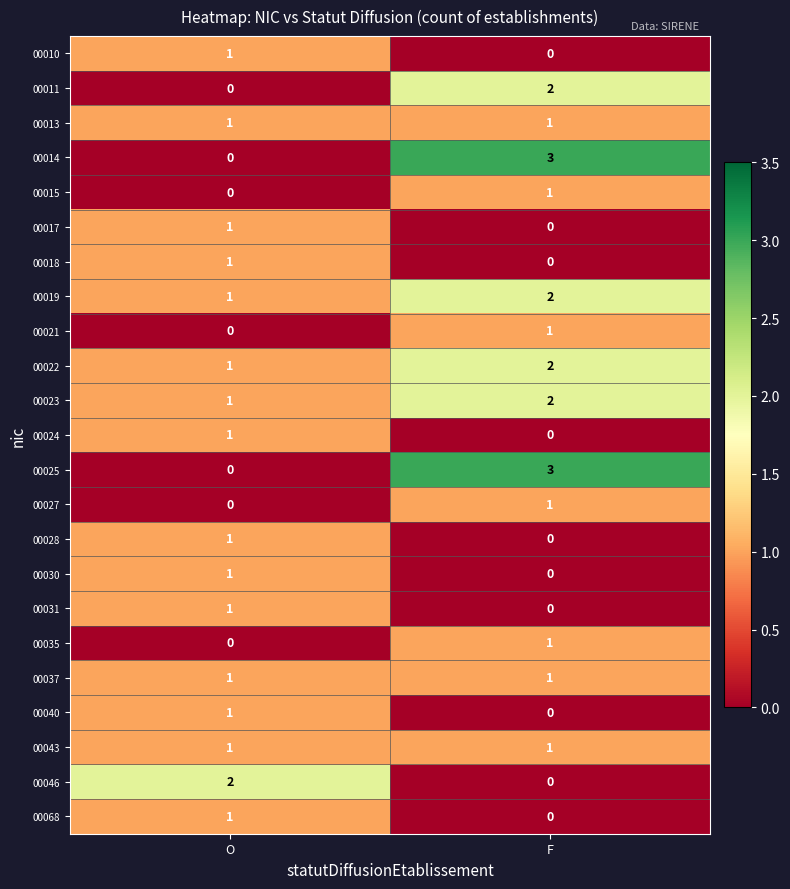

Which category has the lowest value in the 00027 series?

O